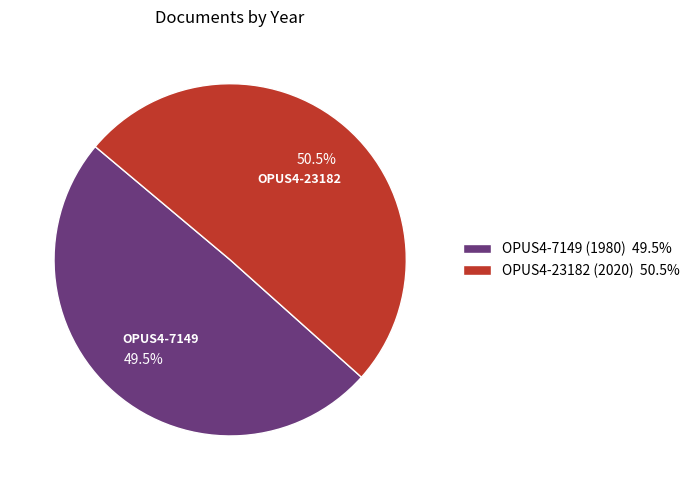

Which slice is the smallest?

OPUS4-7149 (1980) 49.5%